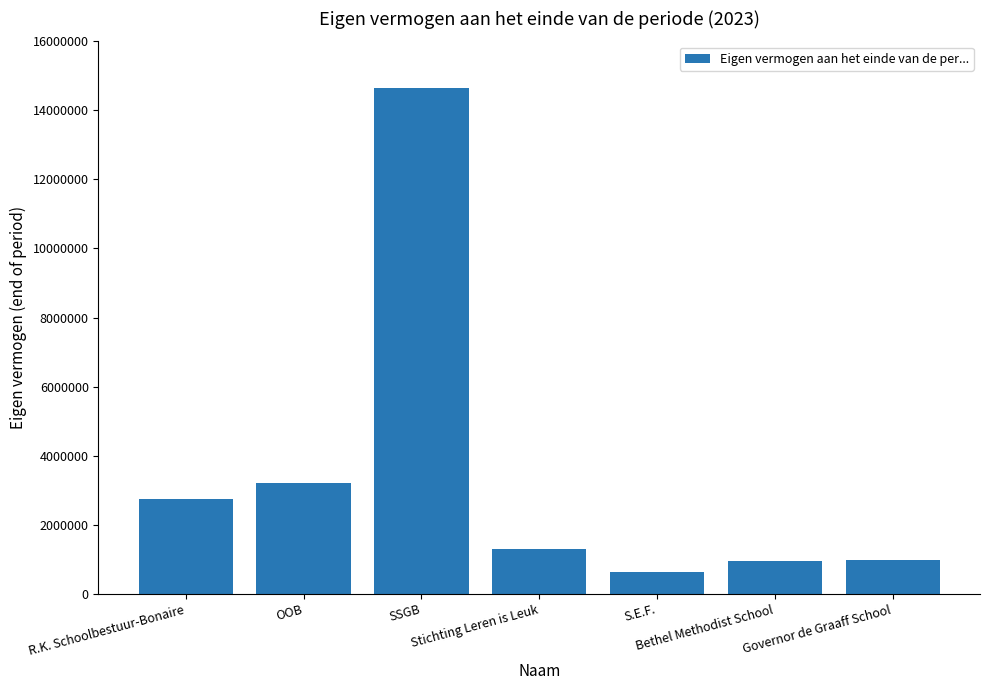

Between R.K. Schoolbestuur-Bonaire and Stichting Leren is Leuk, which is larger?

R.K. Schoolbestuur-Bonaire